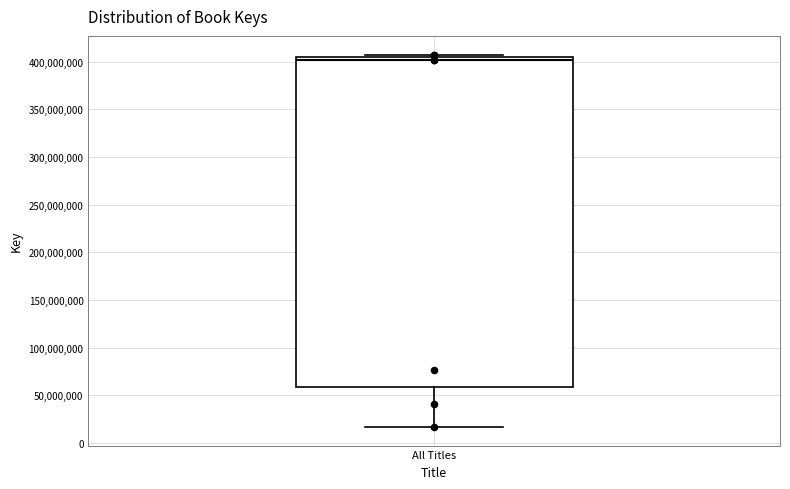

Where is the upper edge of the box for All Titles on the y-axis? The values are not printed on the chart, so give them approximately, as read against the axis.

405000000